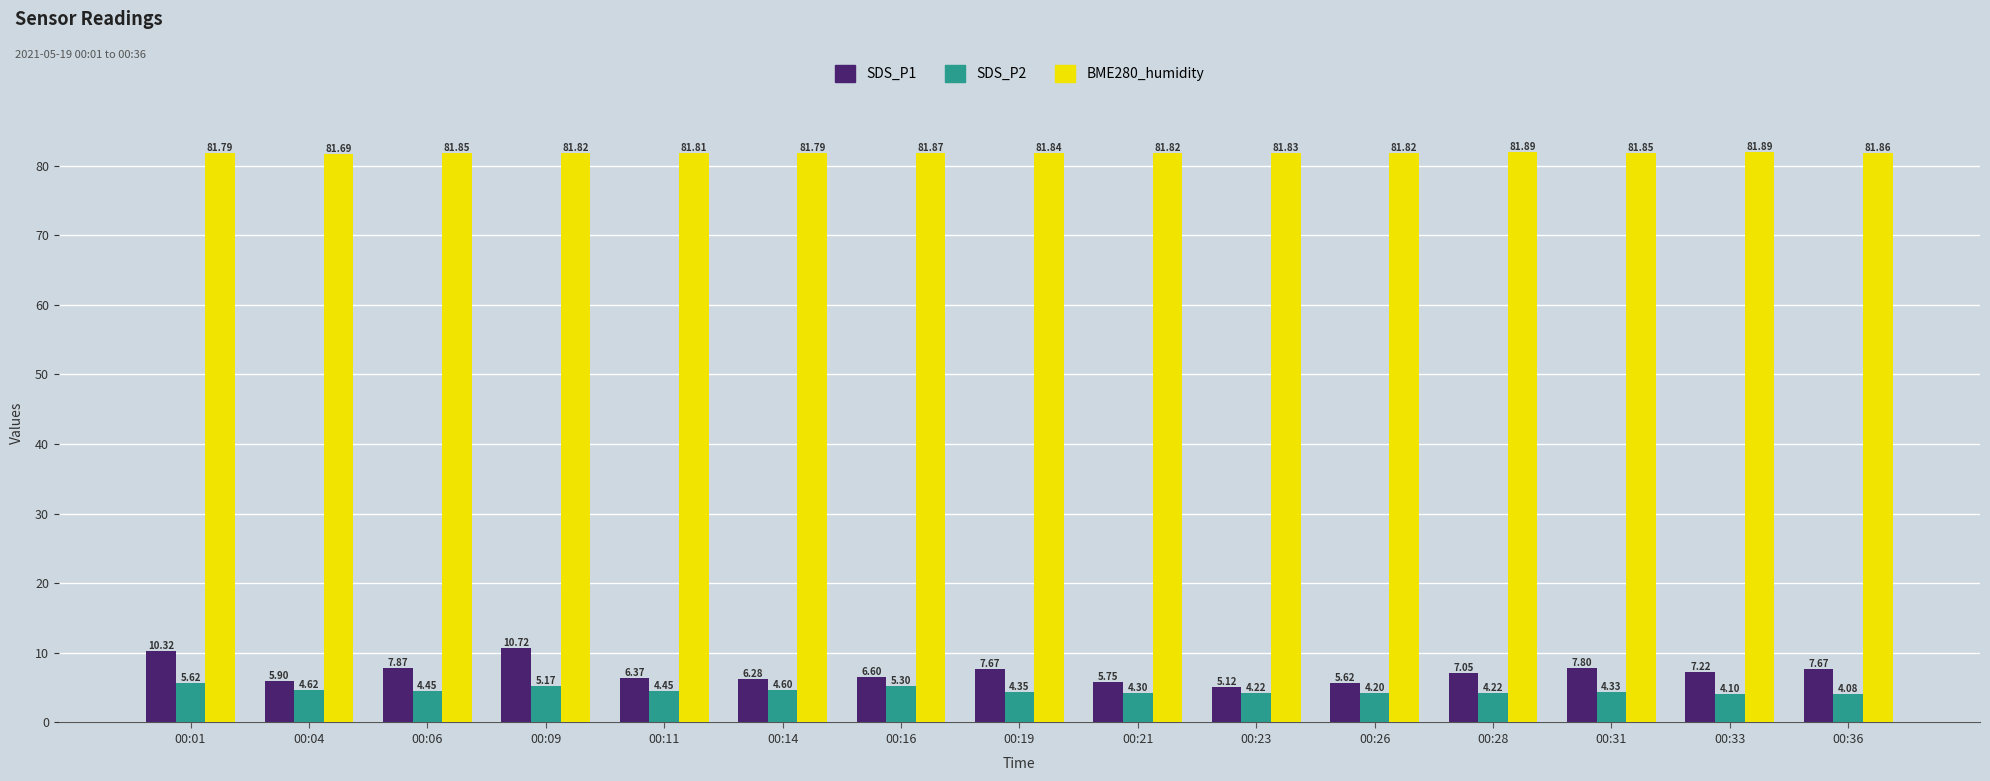

Which series has the widest spread of values?

SDS_P1